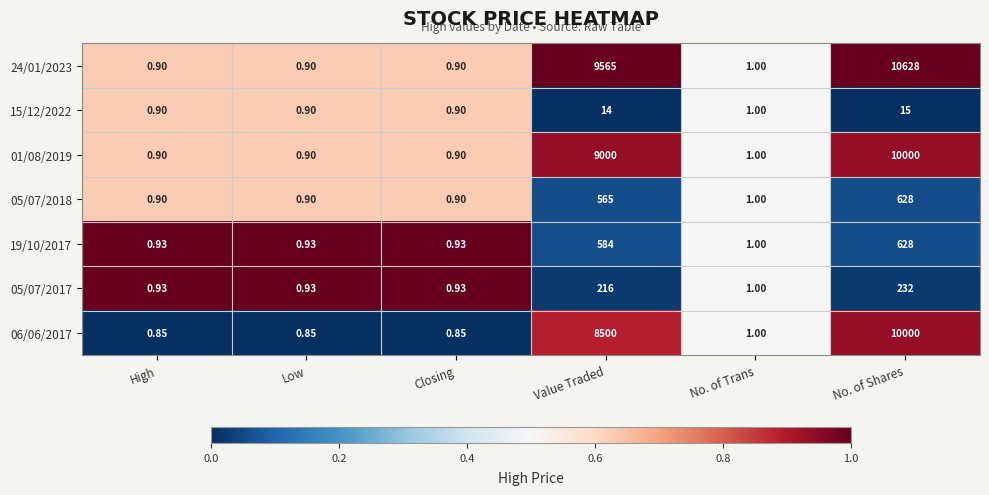

At which label does 01/08/2019 reach its peak?

No. of Shares